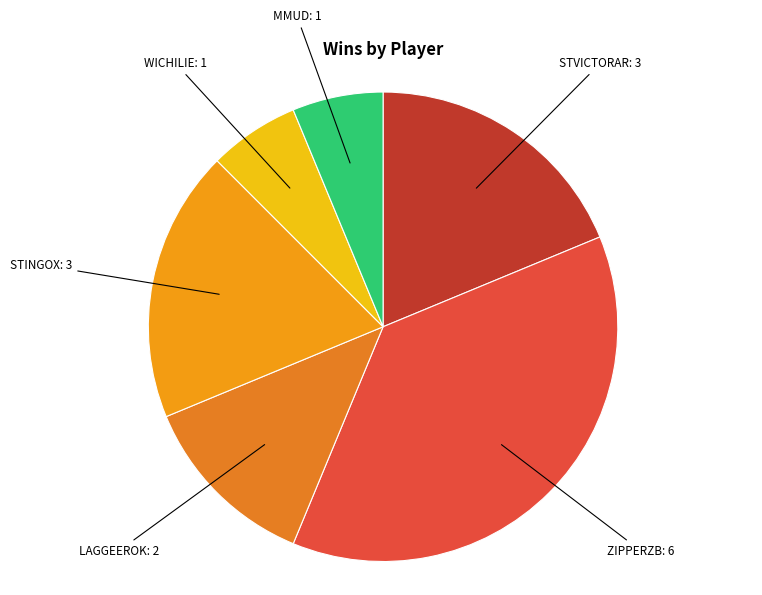

Count the number of slices in the pie.

6